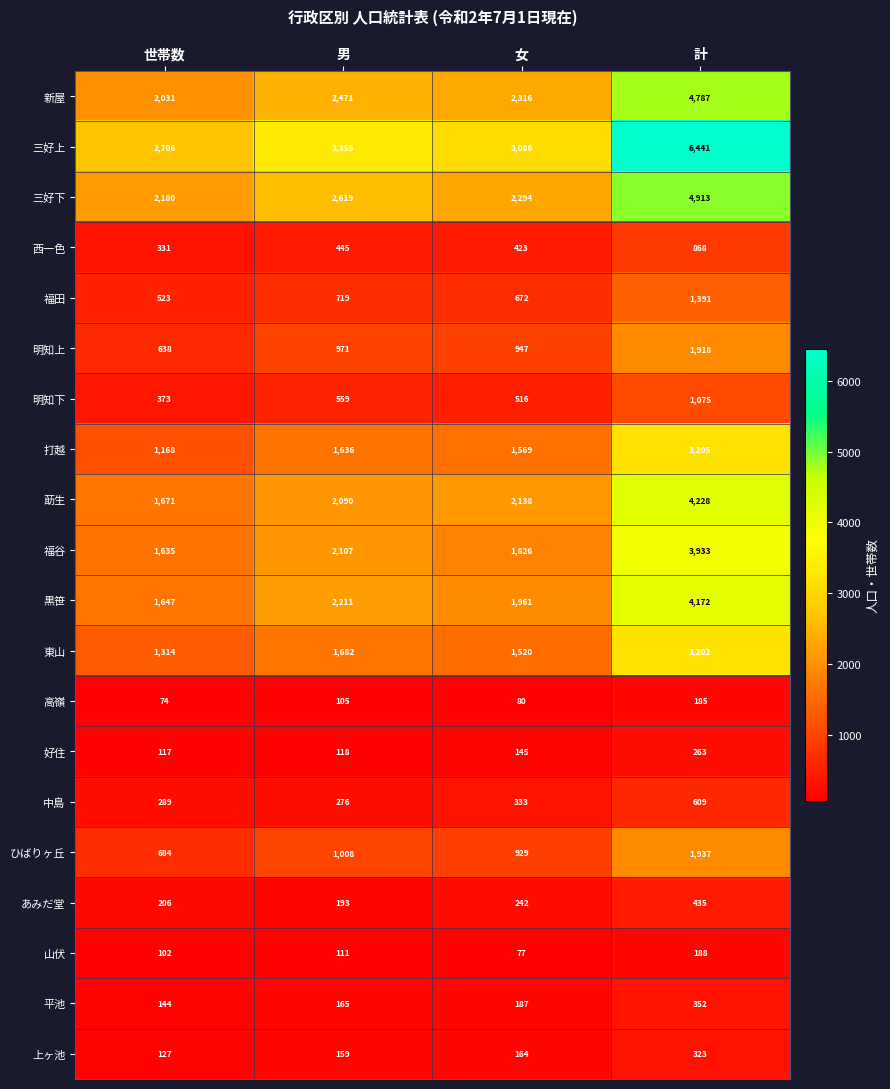

True or false: 東山 has a value of 3202 at 計.

True